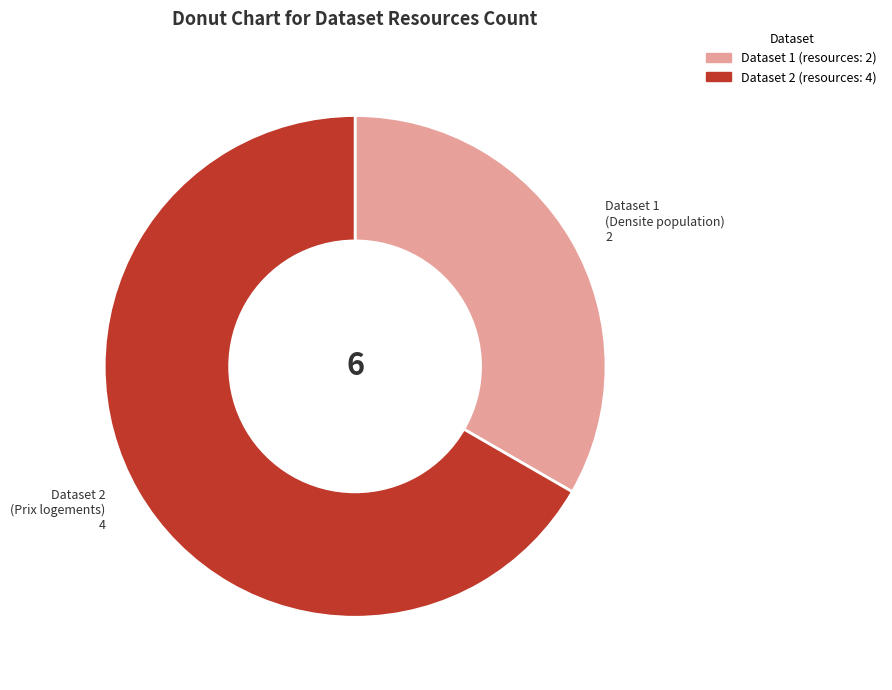

Does any single category account for the majority?

Yes